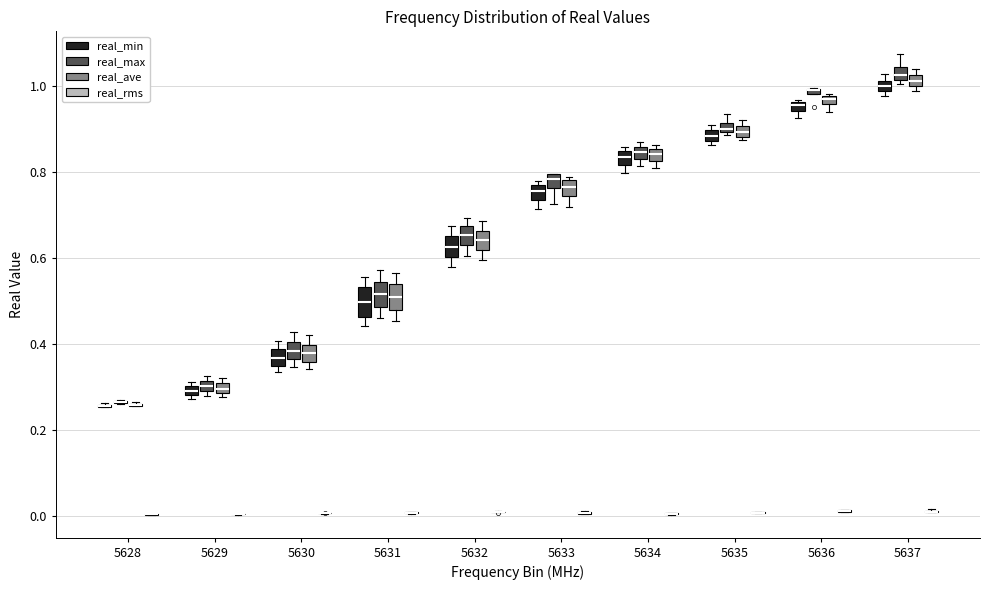

Where is the lower edge of the box for 5637 (real_ave) on the y-axis? The values are not printed on the chart, so give them approximately, as read against the axis.

1.00